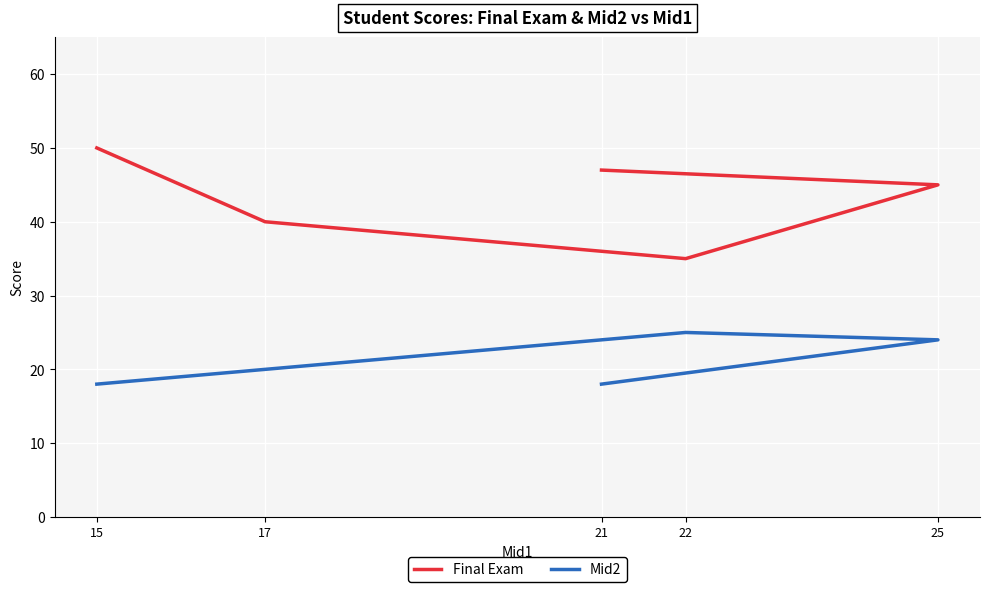

What is the value of the Mid2 point at the 3rd from the left?

18